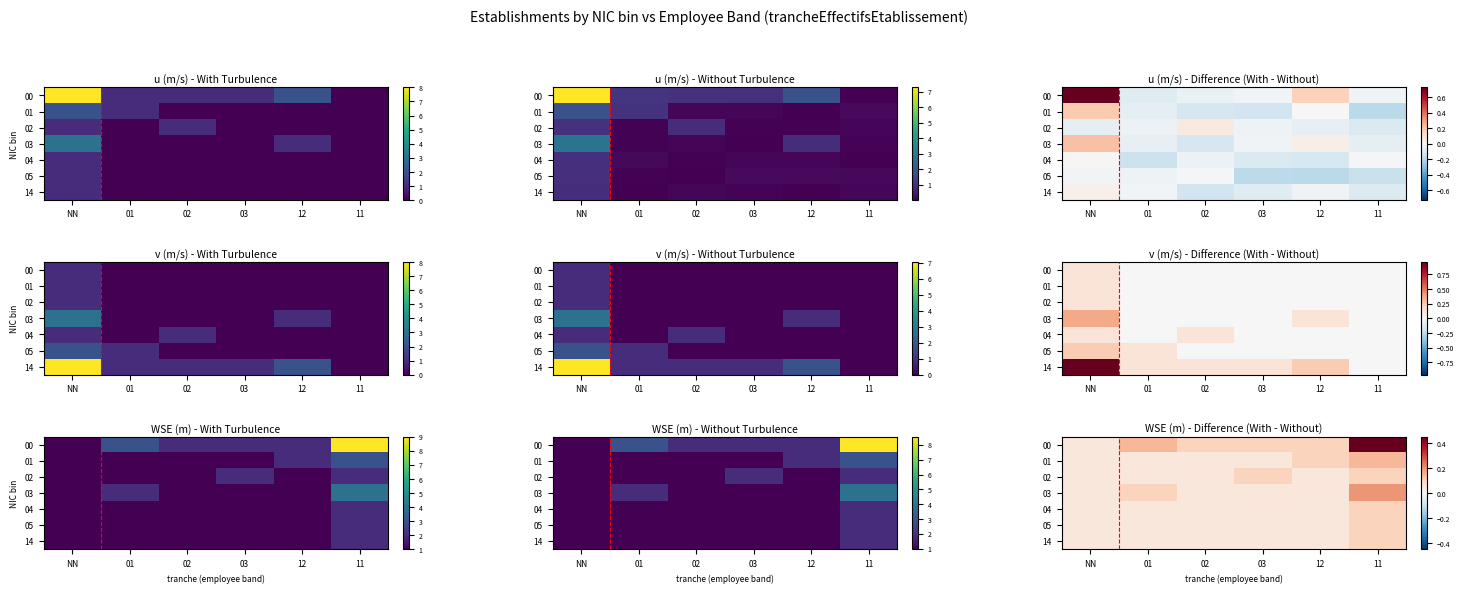

The 05 series shows 0.1 at NN. True or false?

True